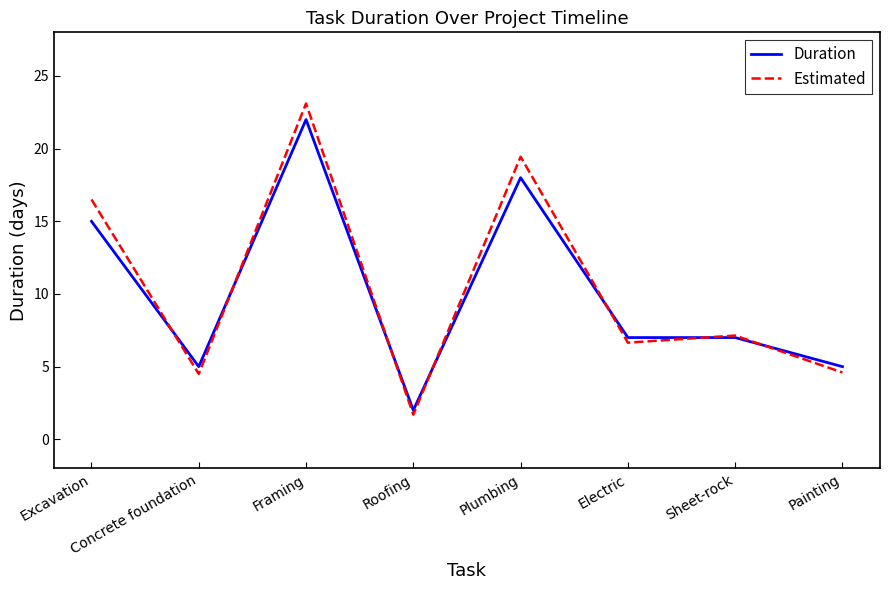

Between which two adjacent categories do Duration and Estimated first intersect?

Excavation and Concrete foundation